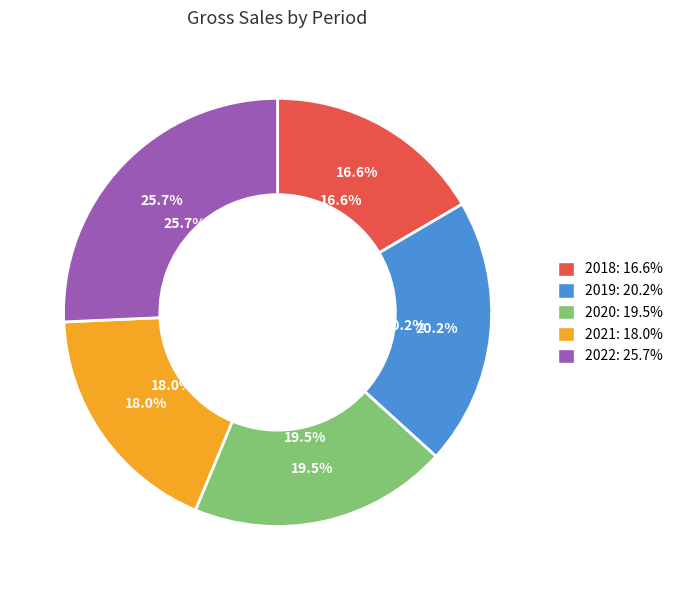

To the nearest percent, what percentage of the pie is 2020?

20%